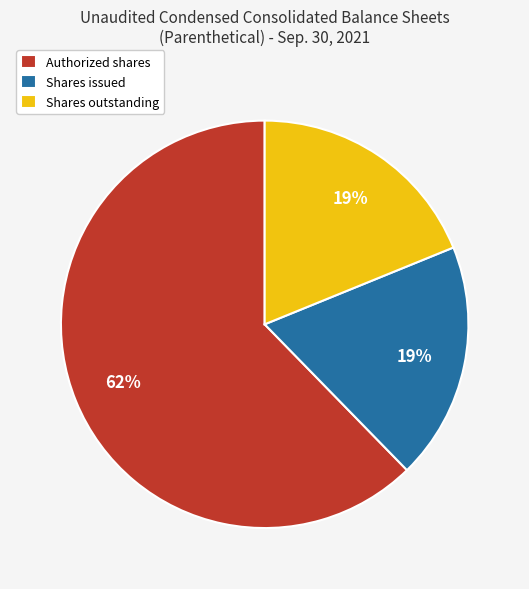

Which category has the biggest portion of the pie?

Authorized shares